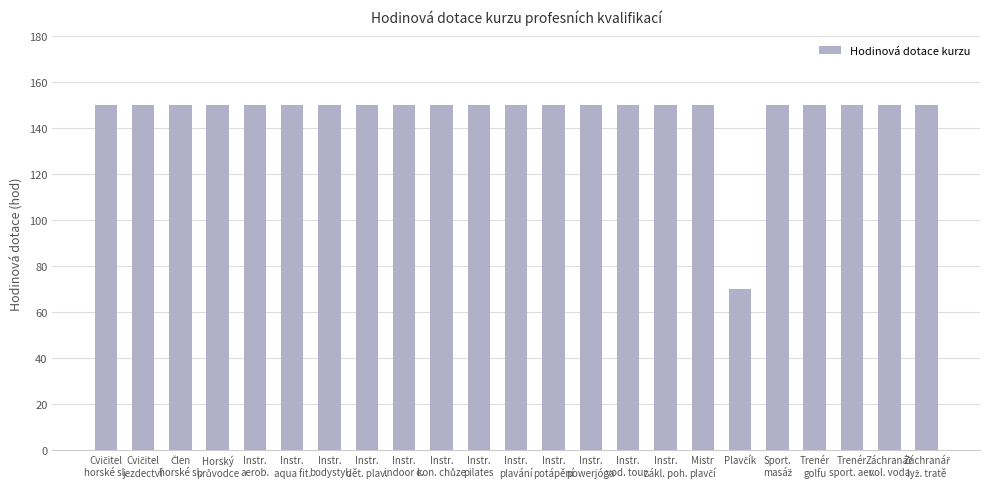

What is the greatest value displayed?

150